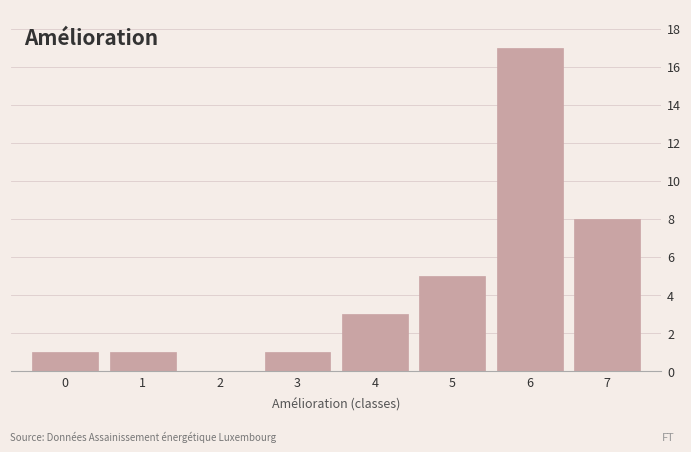

Reading right to left, what are all the values shown in this chart?

7=8	6=17	5=5	4=3	3=1	2=0	1=1	0=1